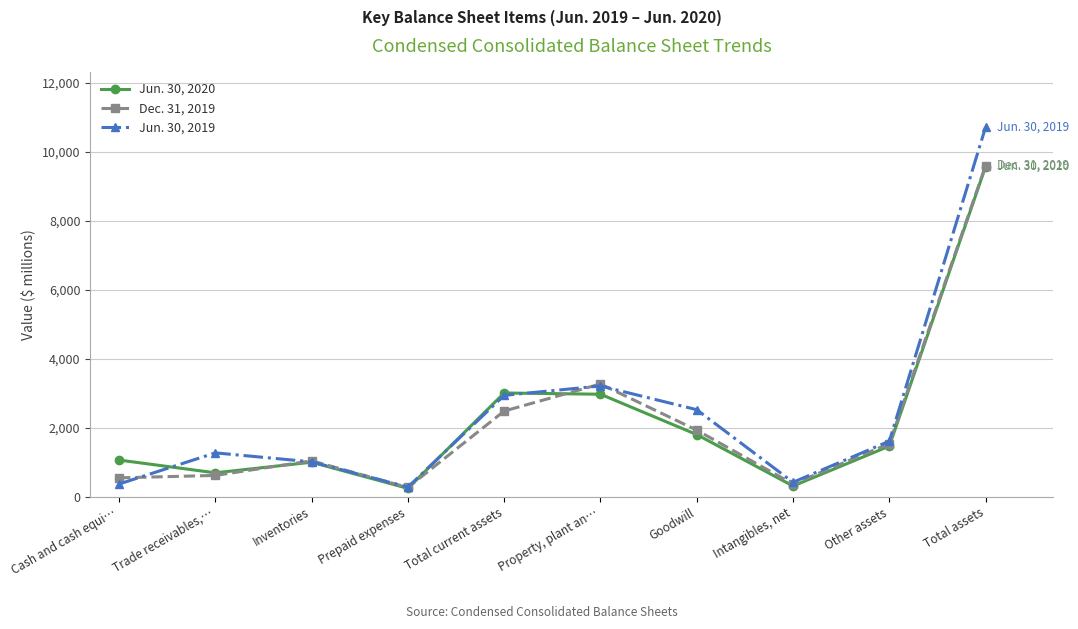

What is the value of the Dec. 31, 2019 point at the 9th from the left?

1544